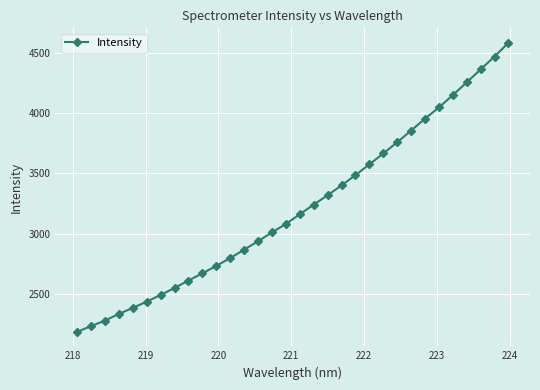

What is the greatest value displayed?

4582.9